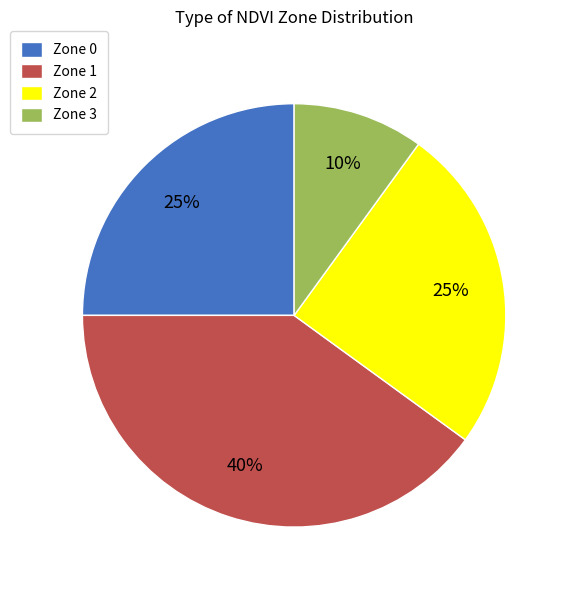

Which has a higher value, Zone 1 or Zone 2?

Zone 1